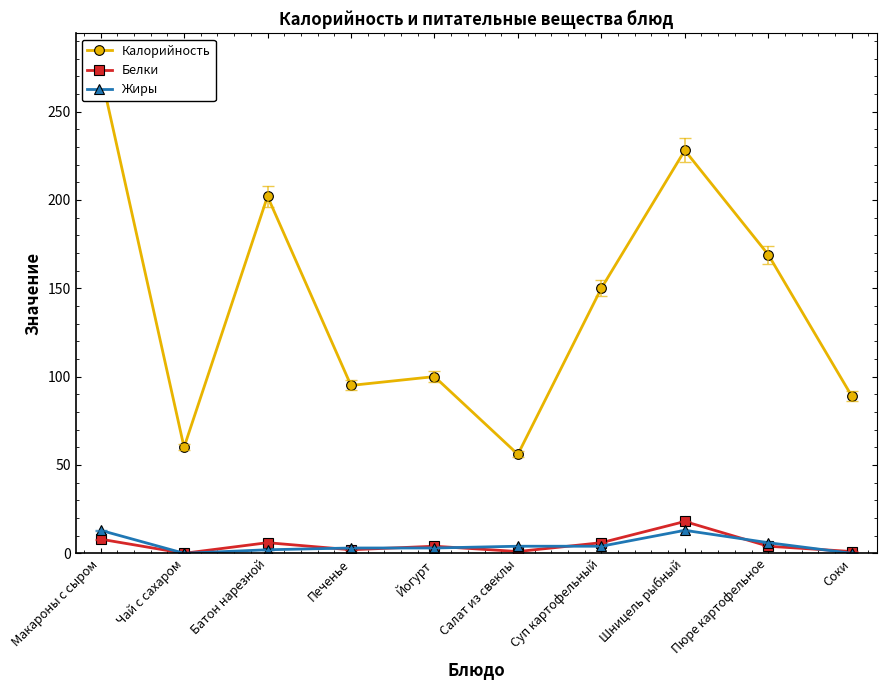

Read the Белки value at Пюре картофельное.

4